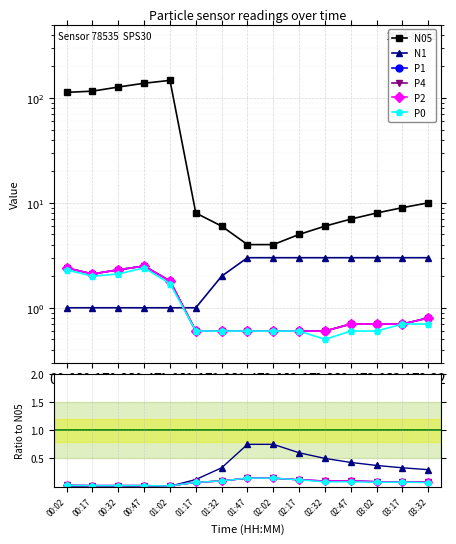

What is the sum of all P4 values?

1.1